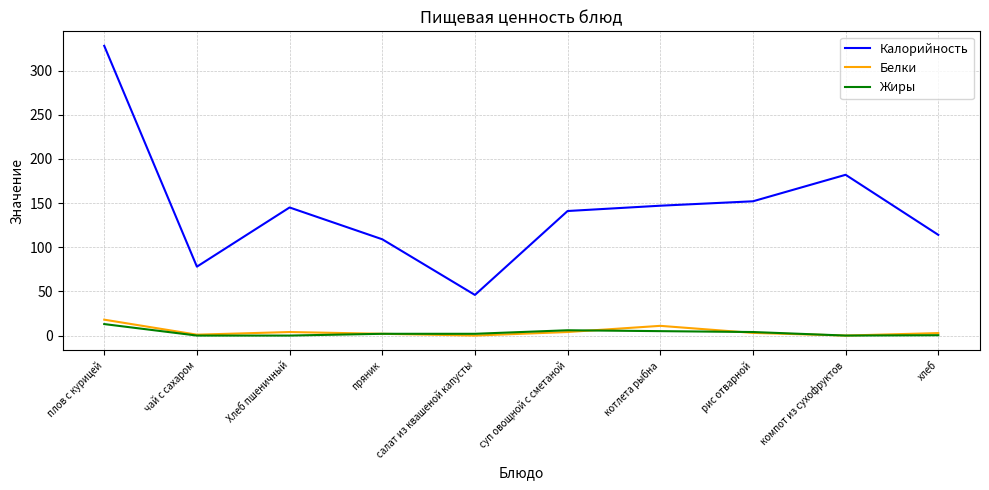

Which series changed the most between плов с курицей and суп овощной с сметаной?

Калорийность